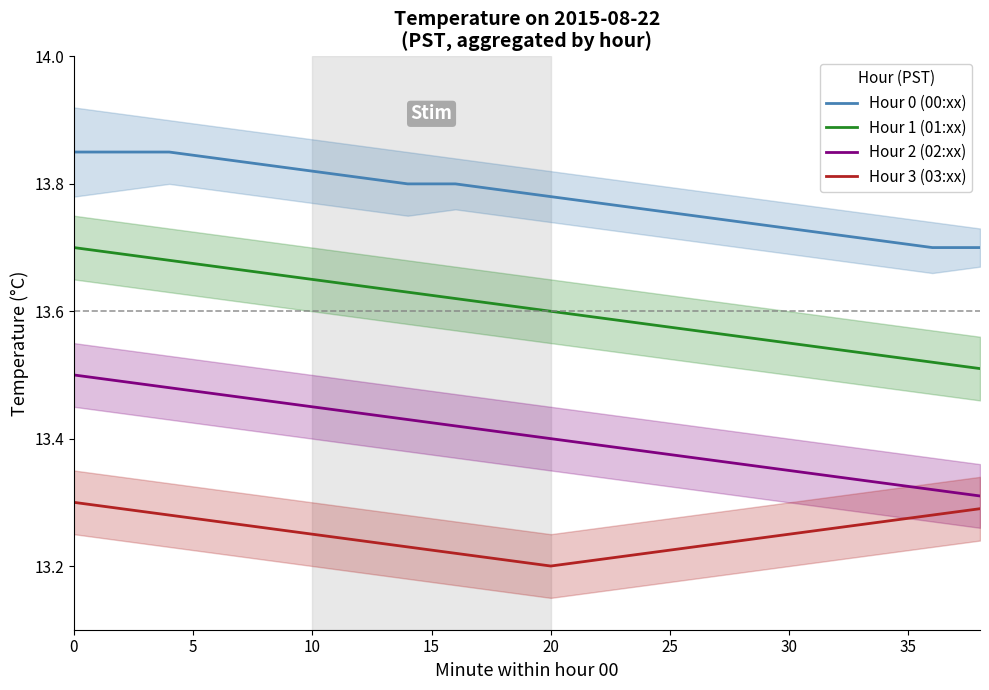

How many categories are shown in the chart?

20